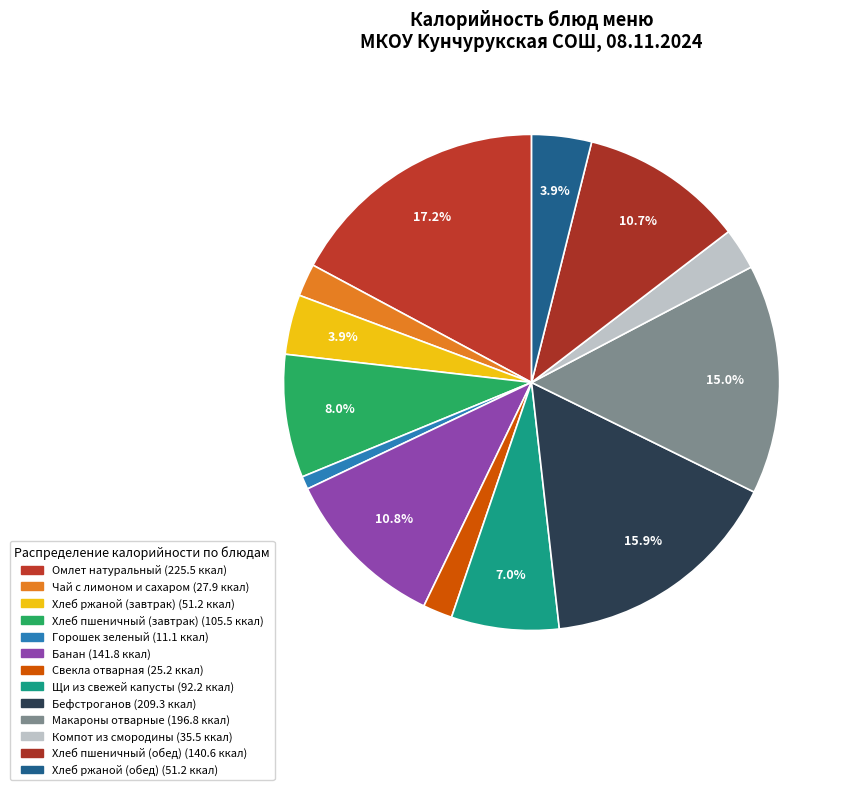

Rank the categories by value from highest to lowest.

Омлет натуральный, Бефстроганов, Макароны отварные, Банан, Хлеб пшеничный (обед), Хлеб пшеничный (завтрак), Щи из свежей капусты, Хлеб ржаной (завтрак), Хлеб ржаной (обед), Компот из смородины, Чай с лимоном и сахаром, Свекла отварная, Горошек зеленый